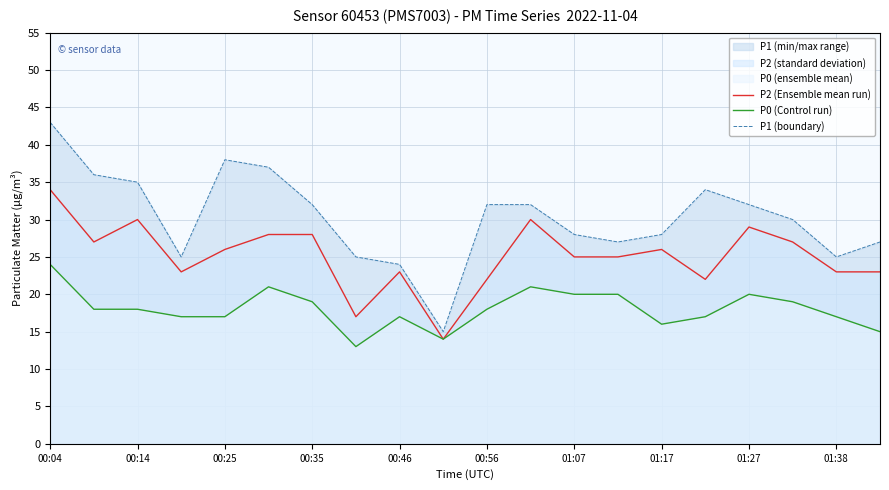

How many interior local valleys does the P0 (Control run) series have?

3